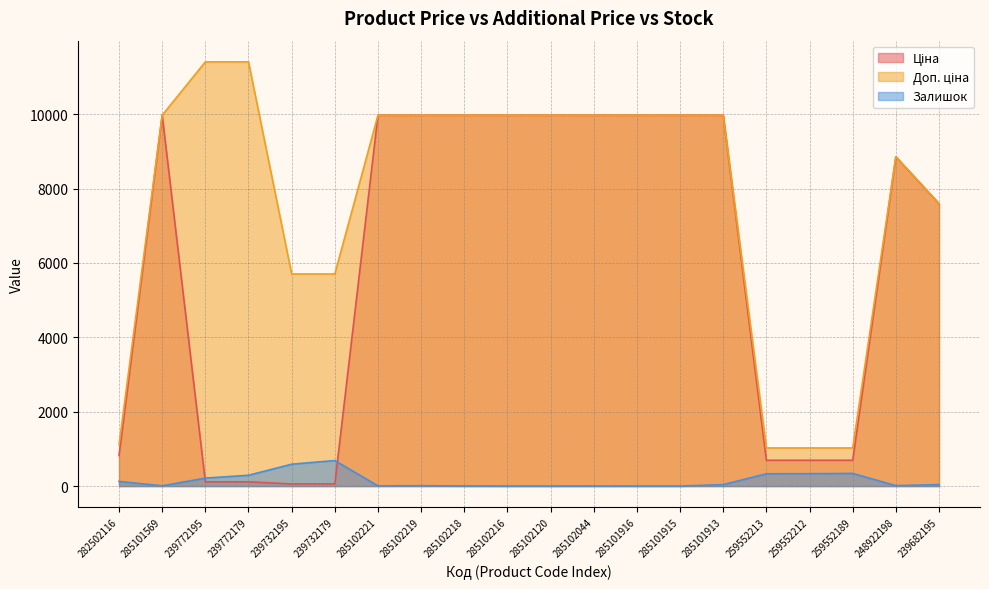

What is the total value across all series at 248922198?

17724.3